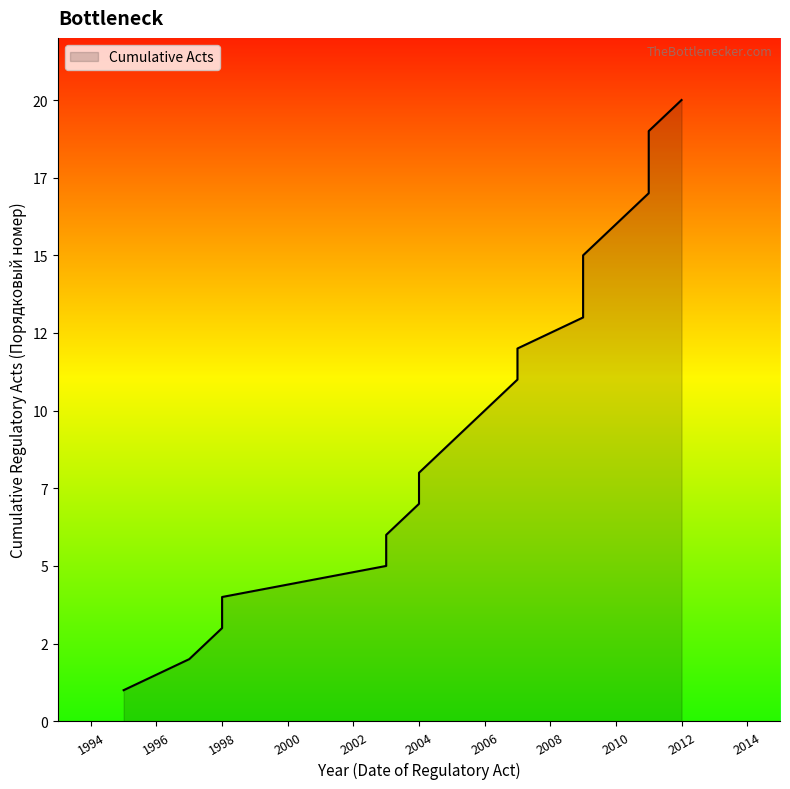

What is the maximum value shown in the chart?

20